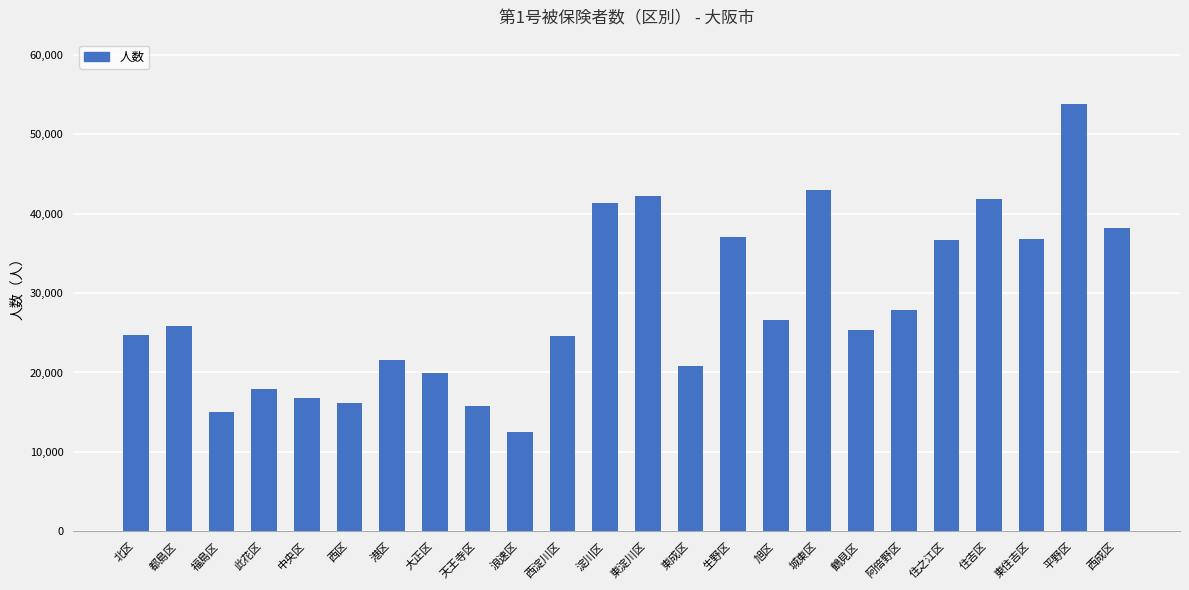

Are the bars grouped side by side (vs. stacked)?

No